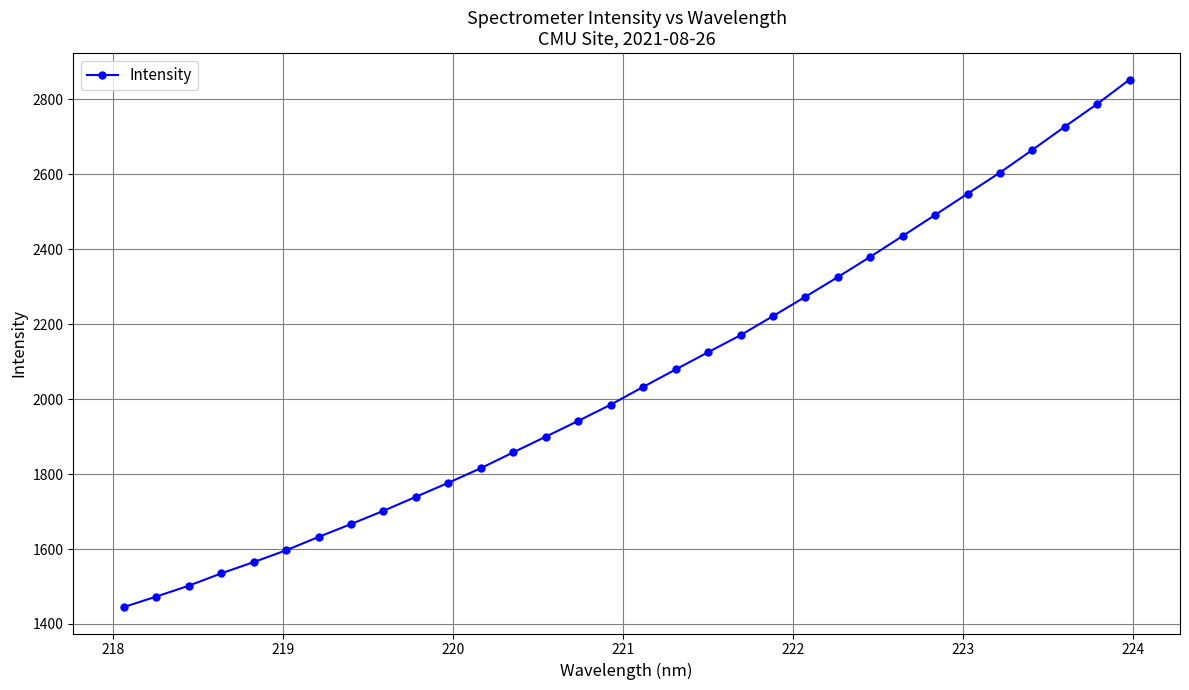

What is the value of the 22nd point from the left?

2273.5